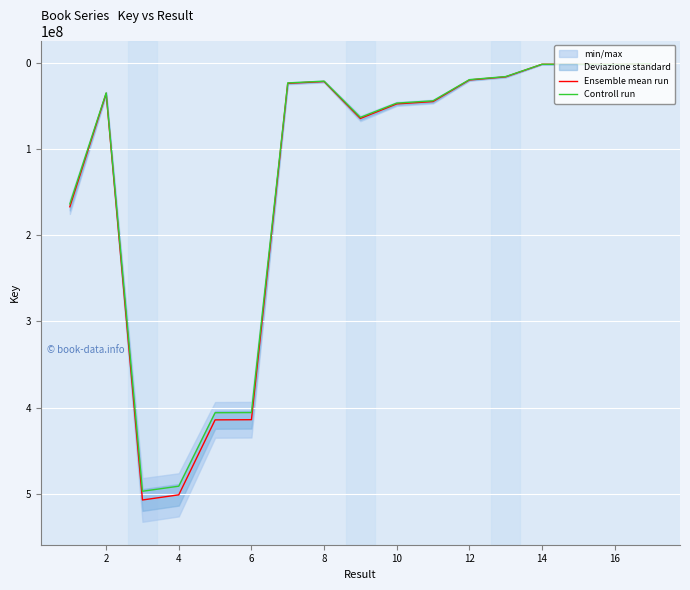

At how many categories does at least one series exceed 268068038?

4